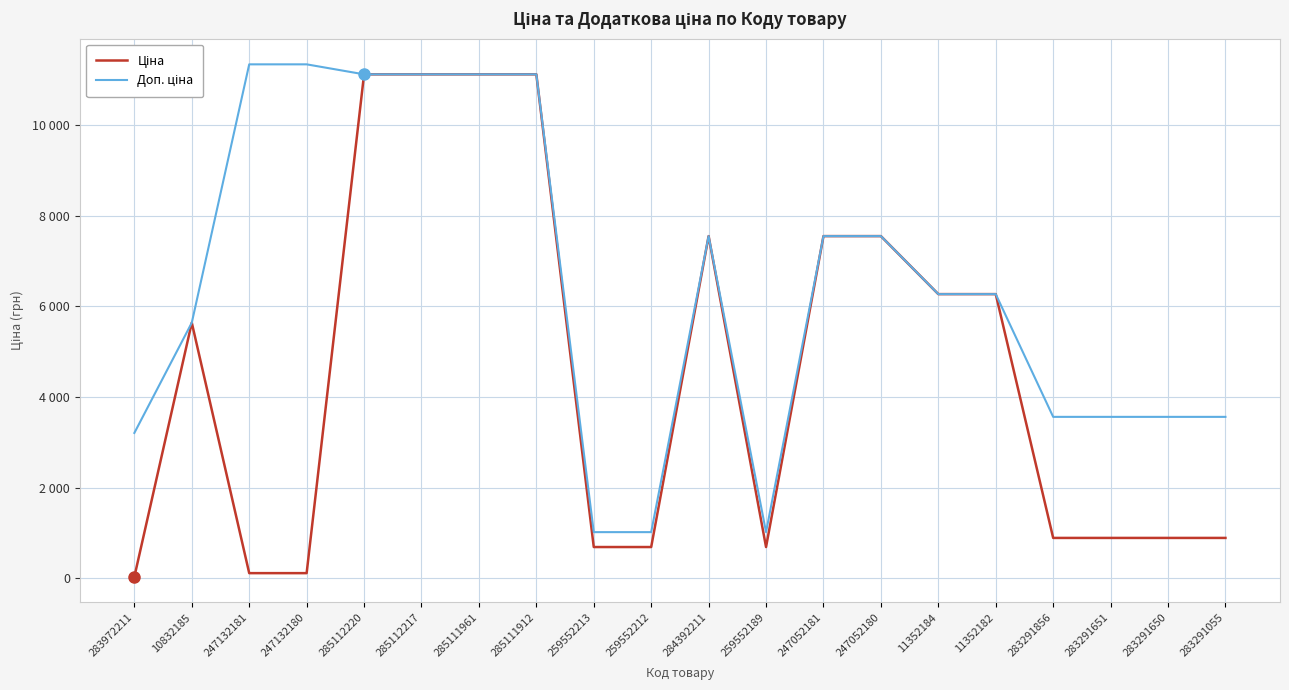

Does the chart have visible grid lines?

Yes